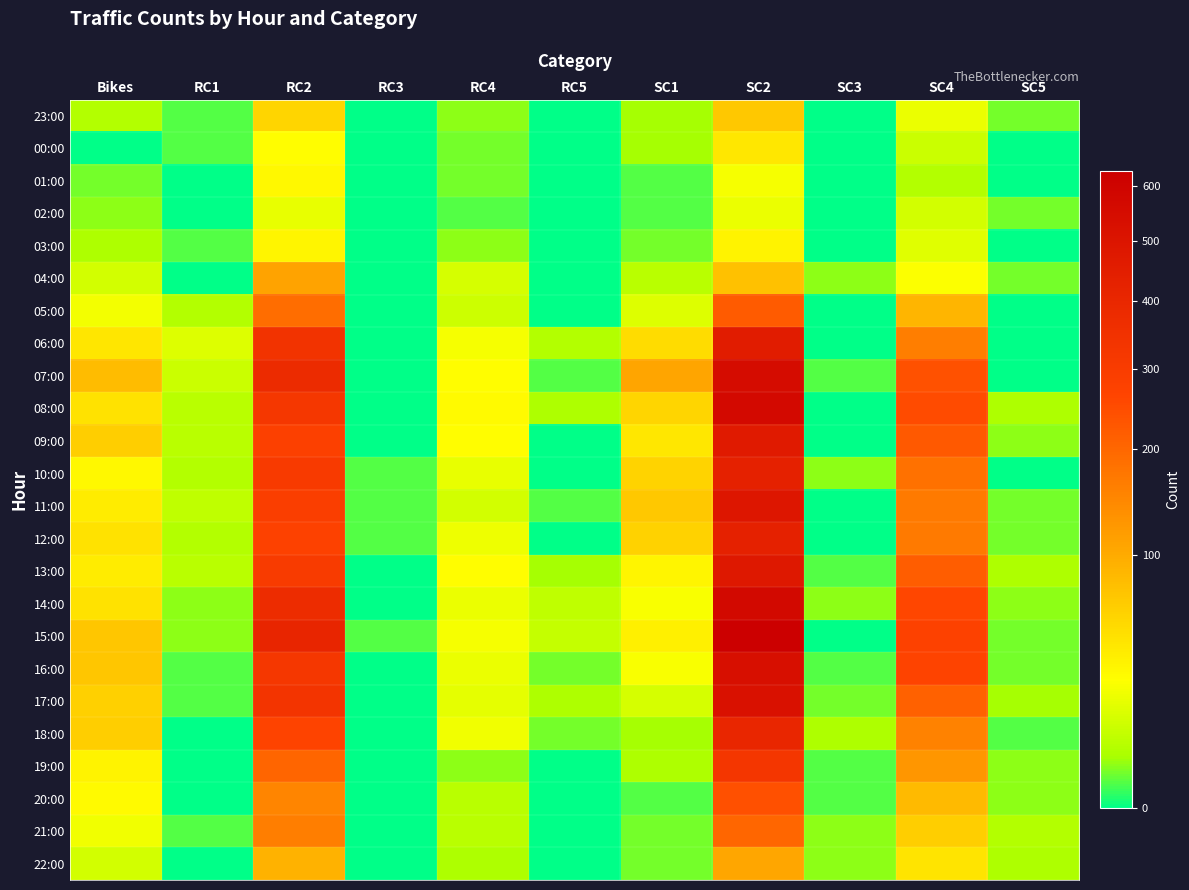

Reading left to right, what are all the values shown in this chart?

23:00: Bikes=6	RC1=1	RC2=56	RC3=0	RC4=3	RC5=0	SC1=4	SC2=69	SC3=0	SC4=19	SC5=2
00:00: Bikes=0	RC1=1	RC2=26	RC3=0	RC4=2	RC5=0	SC1=4	SC2=41	SC3=0	SC4=10	SC5=0
01:00: Bikes=2	RC1=0	RC2=30	RC3=0	RC4=2	RC5=0	SC1=1	SC2=23	SC3=0	SC4=6	SC5=0
02:00: Bikes=3	RC1=0	RC2=18	RC3=0	RC4=1	RC5=0	SC1=1	SC2=19	SC3=0	SC4=12	SC5=2
03:00: Bikes=5	RC1=1	RC2=32	RC3=0	RC4=3	RC5=0	SC1=2	SC2=33	SC3=0	SC4=16	SC5=0
04:00: Bikes=12	RC1=0	RC2=109	RC3=0	RC4=13	RC5=0	SC1=7	SC2=76	SC3=3	SC4=25	SC5=2
05:00: Bikes=22	RC1=6	RC2=189	RC3=0	RC4=11	RC5=0	SC1=15	SC2=222	SC3=0	SC4=88	SC5=0
06:00: Bikes=43	RC1=15	RC2=342	RC3=0	RC4=23	RC5=6	SC1=50	SC2=456	SC3=0	SC4=161	SC5=0
07:00: Bikes=80	RC1=10	RC2=377	RC3=0	RC4=27	RC5=1	SC1=106	SC2=545	SC3=1	SC4=239	SC5=0
08:00: Bikes=45	RC1=7	RC2=321	RC3=0	RC4=29	RC5=5	SC1=56	SC2=567	SC3=0	SC4=250	SC5=5
09:00: Bikes=62	RC1=7	RC2=282	RC3=0	RC4=26	RC5=0	SC1=41	SC2=466	SC3=0	SC4=223	SC5=3
10:00: Bikes=30	RC1=6	RC2=307	RC3=1	RC4=18	RC5=0	SC1=58	SC2=431	SC3=3	SC4=181	SC5=0
11:00: Bikes=38	RC1=8	RC2=290	RC3=1	RC4=12	RC5=1	SC1=69	SC2=490	SC3=0	SC4=169	SC5=2
12:00: Bikes=45	RC1=6	RC2=276	RC3=1	RC4=20	RC5=0	SC1=59	SC2=431	SC3=0	SC4=168	SC5=2
13:00: Bikes=38	RC1=7	RC2=302	RC3=0	RC4=26	RC5=4	SC1=32	SC2=480	SC3=1	SC4=218	SC5=5
14:00: Bikes=45	RC1=3	RC2=371	RC3=0	RC4=19	RC5=8	SC1=24	SC2=568	SC3=3	SC4=260	SC5=3
15:00: Bikes=70	RC1=3	RC2=409	RC3=1	RC4=23	RC5=9	SC1=35	SC2=630	SC3=0	SC4=275	SC5=2
16:00: Bikes=70	RC1=1	RC2=321	RC3=0	RC4=19	RC5=2	SC1=24	SC2=532	SC3=1	SC4=267	SC5=2
17:00: Bikes=61	RC1=1	RC2=334	RC3=0	RC4=17	RC5=5	SC1=13	SC2=521	SC3=2	SC4=210	SC5=4
18:00: Bikes=62	RC1=0	RC2=269	RC3=0	RC4=21	RC5=2	SC1=4	SC2=402	SC3=5	SC4=157	SC5=1
19:00: Bikes=33	RC1=0	RC2=204	RC3=0	RC4=3	RC5=0	SC1=5	SC2=328	SC3=1	SC4=127	SC5=3
20:00: Bikes=29	RC1=0	RC2=151	RC3=0	RC4=7	RC5=0	SC1=1	SC2=243	SC3=1	SC4=83	SC5=3
21:00: Bikes=21	RC1=1	RC2=162	RC3=0	RC4=7	RC5=0	SC1=2	SC2=200	SC3=3	SC4=63	SC5=6
22:00: Bikes=12	RC1=0	RC2=92	RC3=0	RC4=5	RC5=0	SC1=2	SC2=104	SC3=3	SC4=44	SC5=5